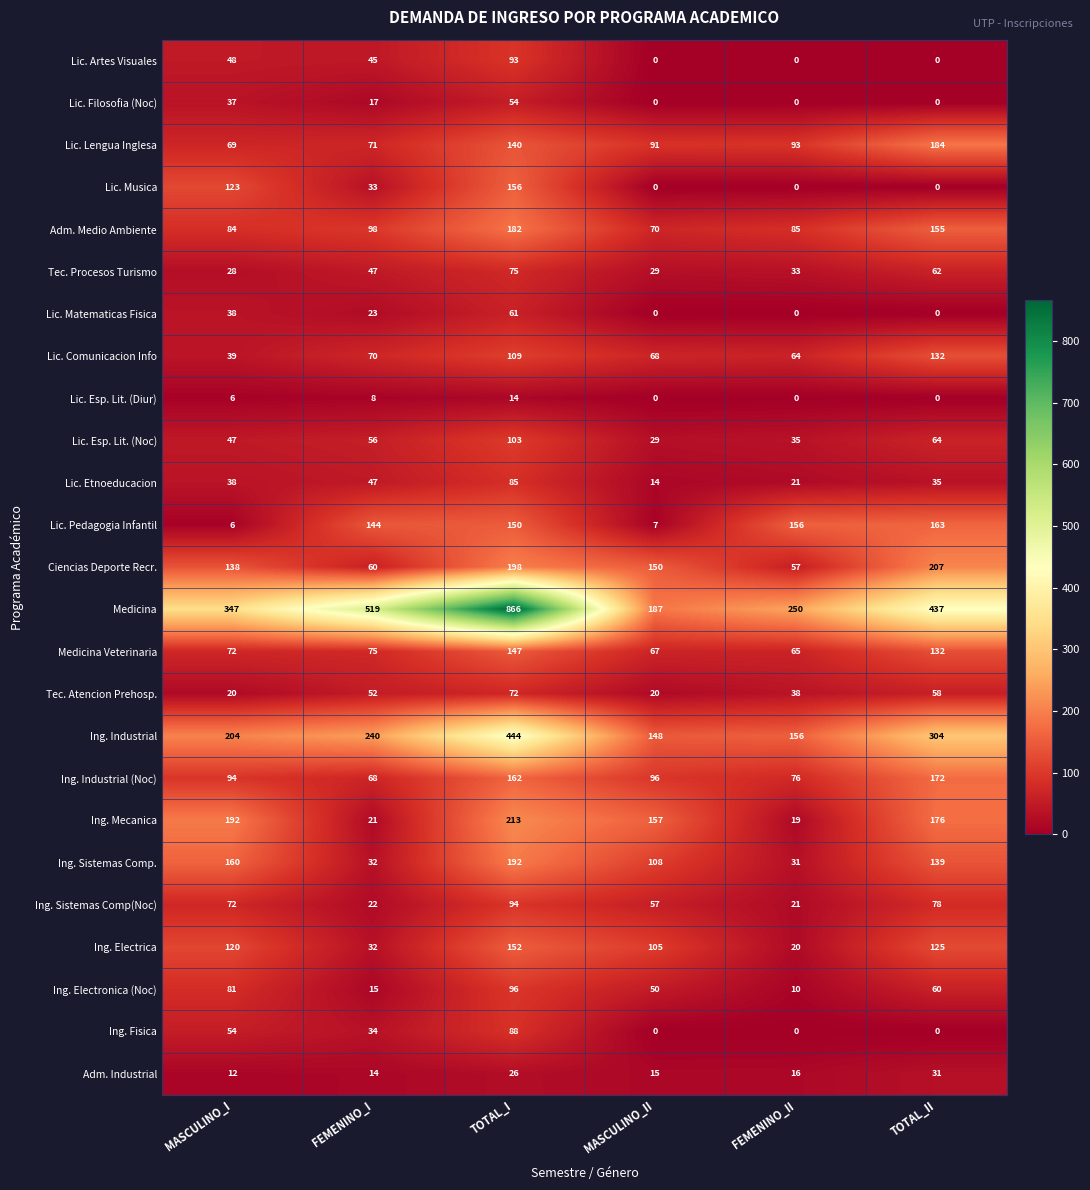

At TOTAL_I, list the series in order from largest to smallest.

Medicina, Ing. Industrial, Ing. Mecanica, Ciencias Deporte Recr., Ing. Sistemas Comp., Adm. Medio Ambiente, Ing. Industrial (Noc), Lic. Musica, Ing. Electrica, Lic. Pedagogia Infantil, Medicina Veterinaria, Lic. Lengua Inglesa, Lic. Comunicacion Info, Lic. Esp. Lit. (Noc), Ing. Electronica (Noc), Ing. Sistemas Comp(Noc), Lic. Artes Visuales, Ing. Fisica, Lic. Etnoeducacion, Tec. Procesos Turismo, Tec. Atencion Prehosp., Lic. Matematicas Fisica, Lic. Filosofia (Noc), Adm. Industrial, Lic. Esp. Lit. (Diur)